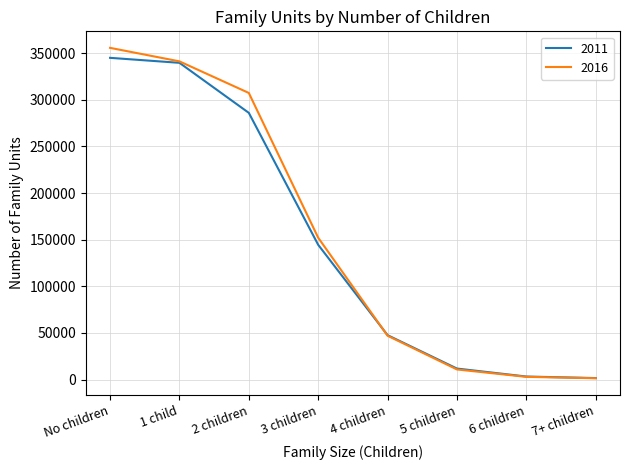

Which series has the largest total across all categories?

2016